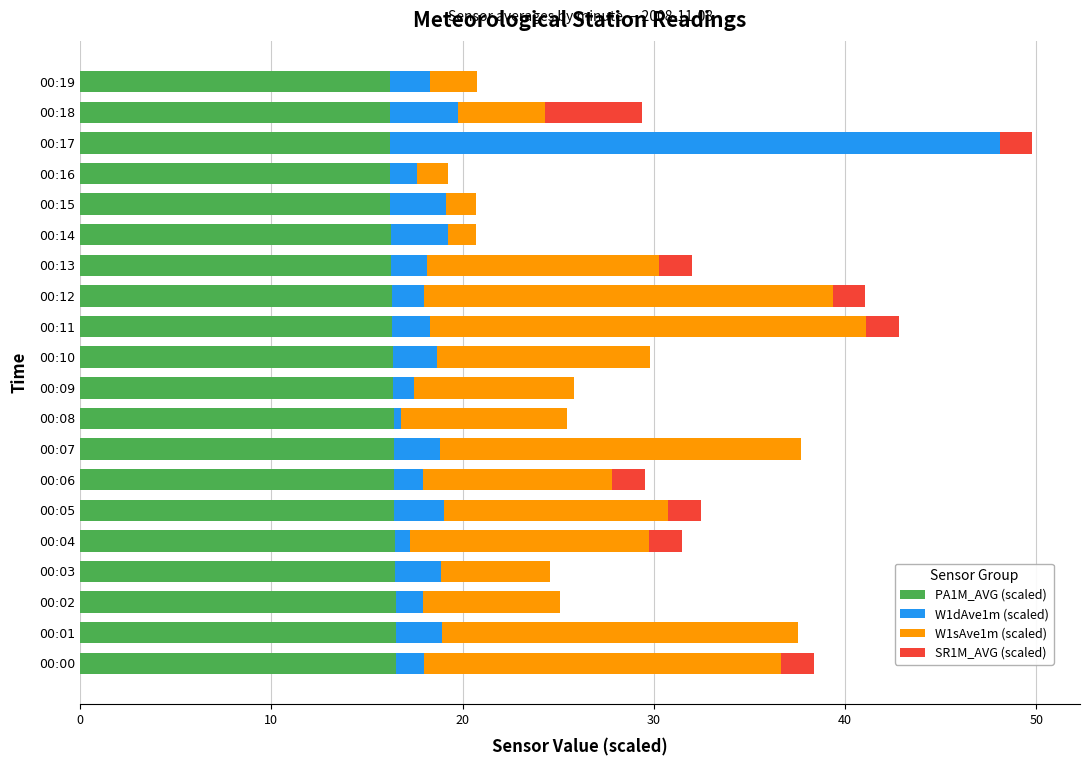

At which category is the sum across all series the highest?

00:17